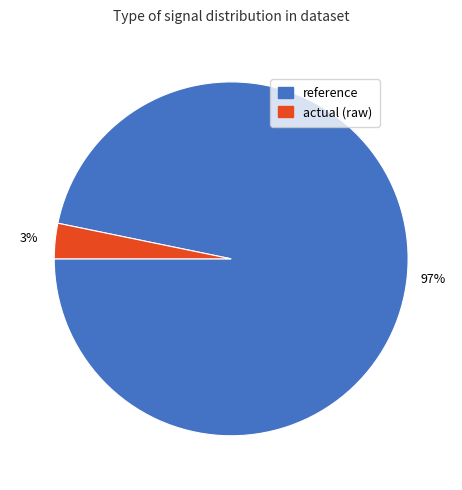

Rank the categories by value from lowest to highest.

actual (raw), reference